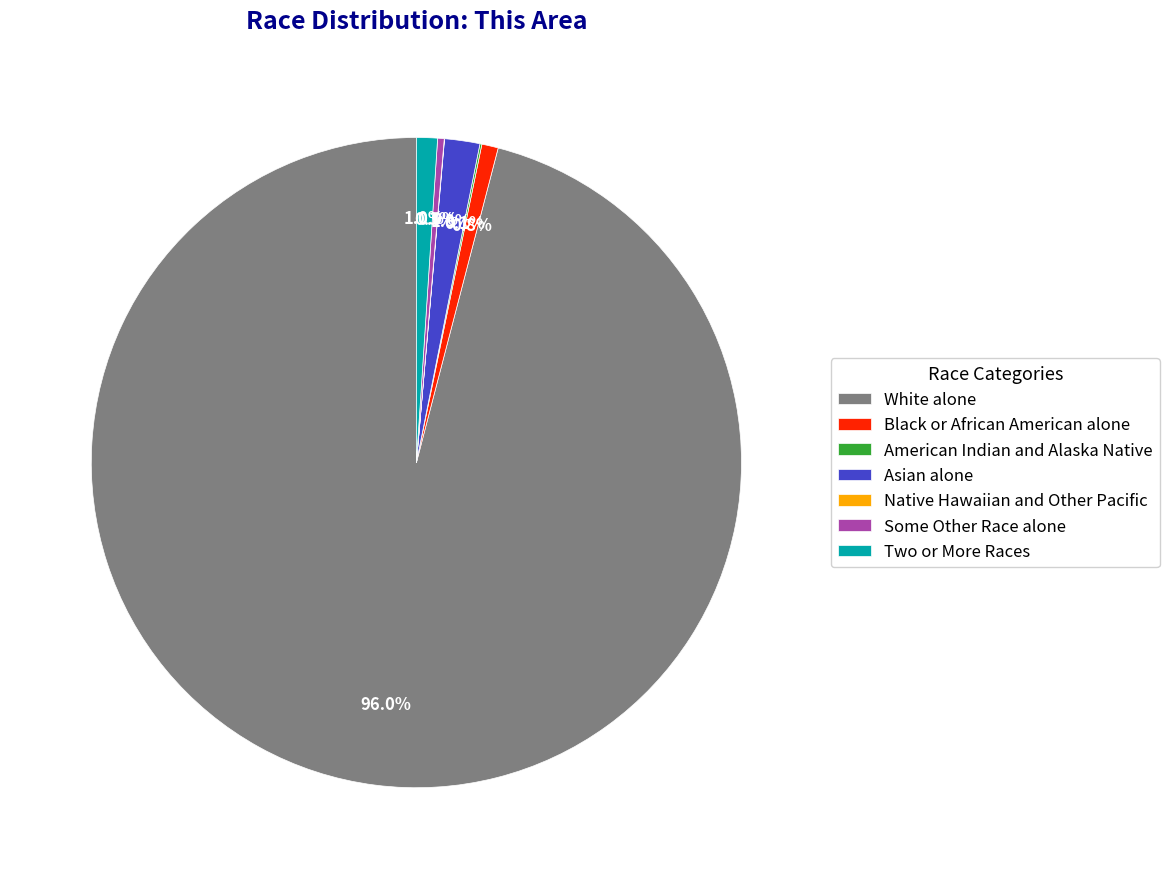

Does any single category account for the majority?

Yes